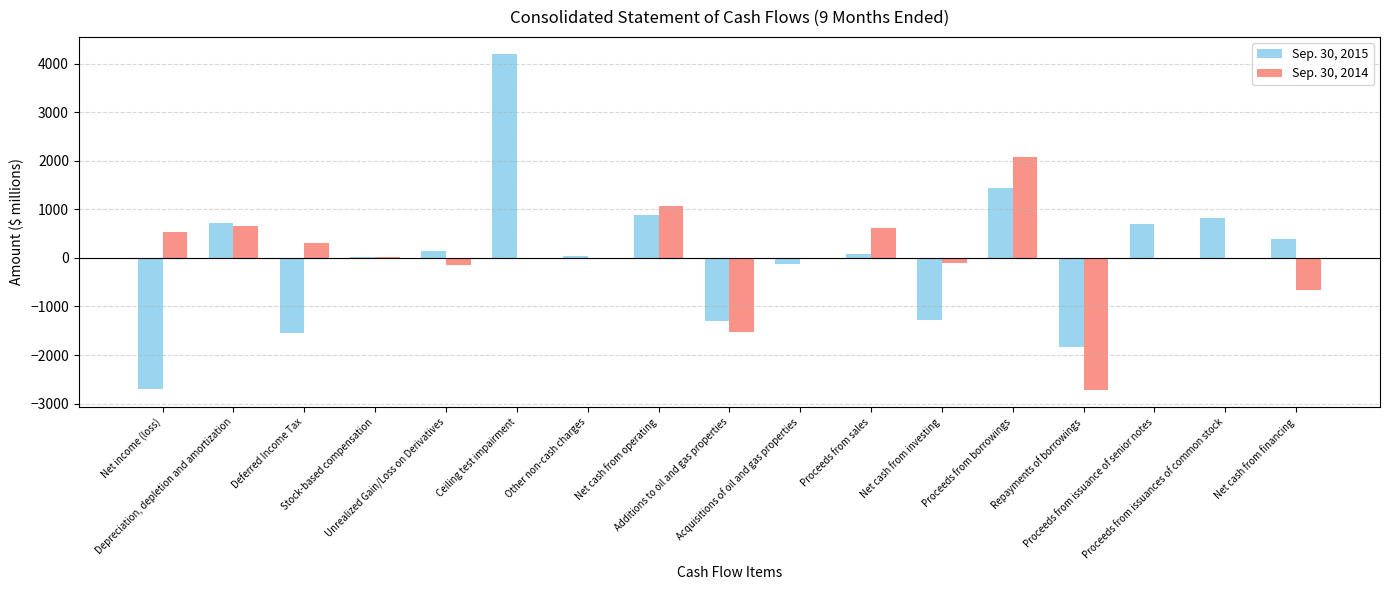

What is the average value of the Sep. 30, 2014 series?

6